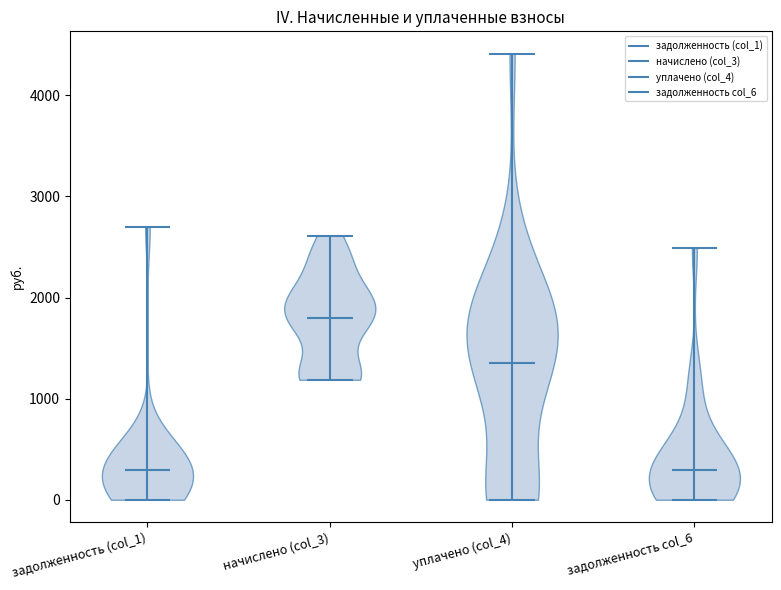

Reading left to right, read every violin against the y-axis: where its median line is, and the lowest and highest points it reaches. The values are not printed on the chart, so give them approximately, as read against the axis.

задолженность (col_1): median line 300, lowest point 0, highest point 2700
начислено (col_3): median line 1800, lowest point 1200, highest point 2600
уплачено (col_4): median line 1400, lowest point 0, highest point 4400
задолженность col_6: median line 300, lowest point 0, highest point 2500